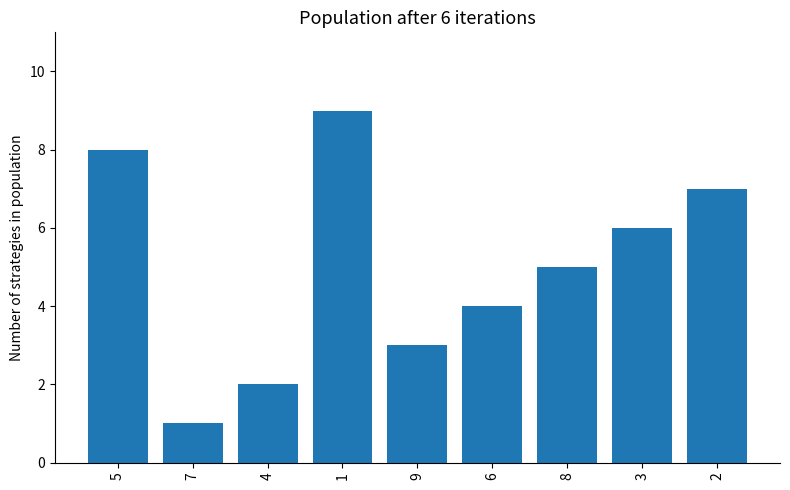

How many values are between 3 and 7?

5